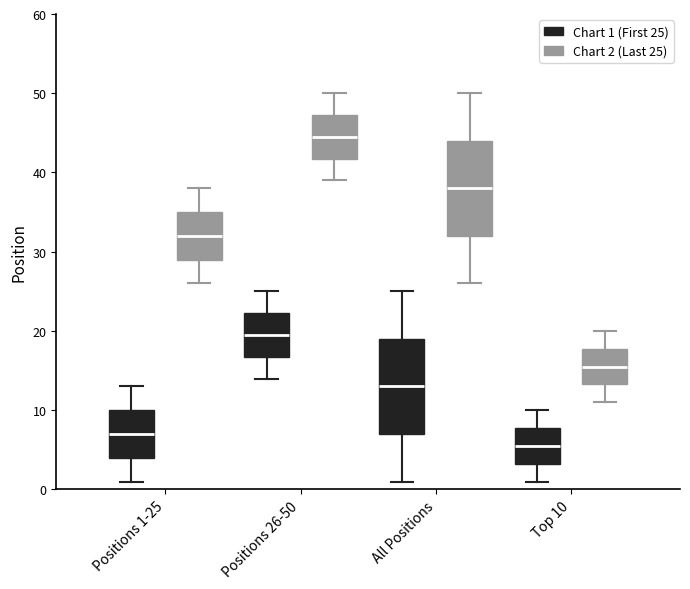

Reading left to right, read every box against the y-axis: the position of its median line, the range the box covers, and the ends of its whiskers. The values are not printed on the chart, so give them approximately, as read against the axis.

Positions 1-25 (Chart 1 (First 25)): median 7, box 4 to 10, whiskers 1 to 13
Positions 1-25 (Chart 2 (Last 25)): median 32, box 29 to 35, whiskers 26 to 38
Positions 26-50 (Chart 1 (First 25)): median 20, box 17 to 22, whiskers 14 to 25
Positions 26-50 (Chart 2 (Last 25)): median 45, box 42 to 47, whiskers 39 to 50
All Positions (Chart 1 (First 25)): median 13, box 7 to 19, whiskers 1 to 25
All Positions (Chart 2 (Last 25)): median 38, box 32 to 44, whiskers 26 to 50
Top 10 (Chart 1 (First 25)): median 6, box 3 to 8, whiskers 1 to 10
Top 10 (Chart 2 (Last 25)): median 16, box 13 to 18, whiskers 11 to 20